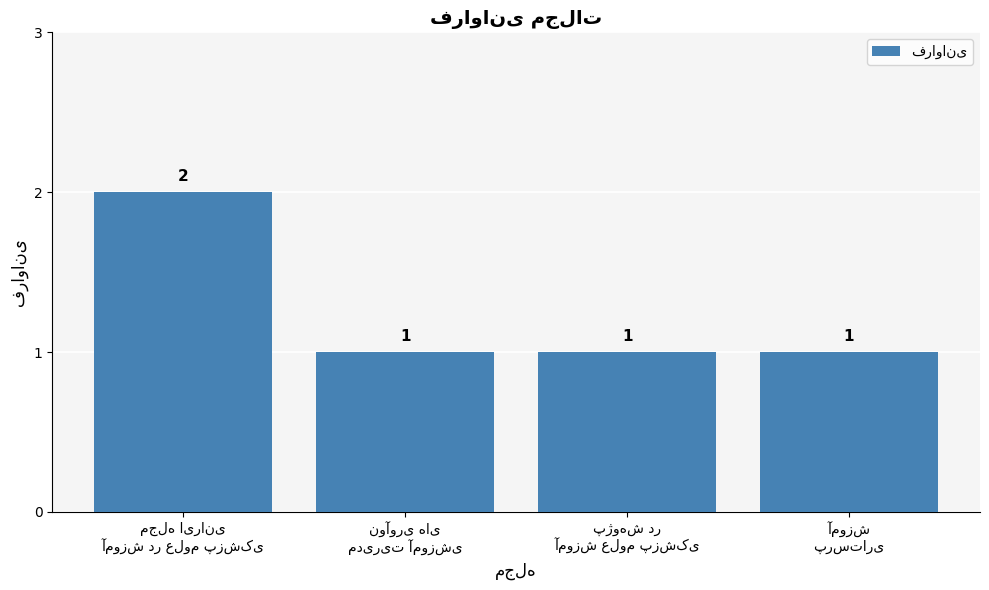

What is the sum of all values?

5